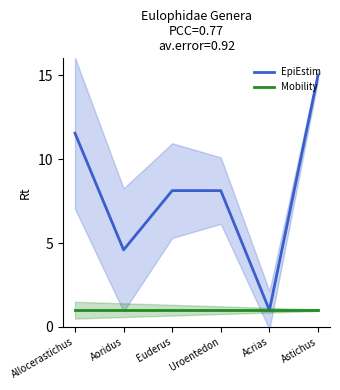

What is the label of the 3rd point from the right?

Uroentedon